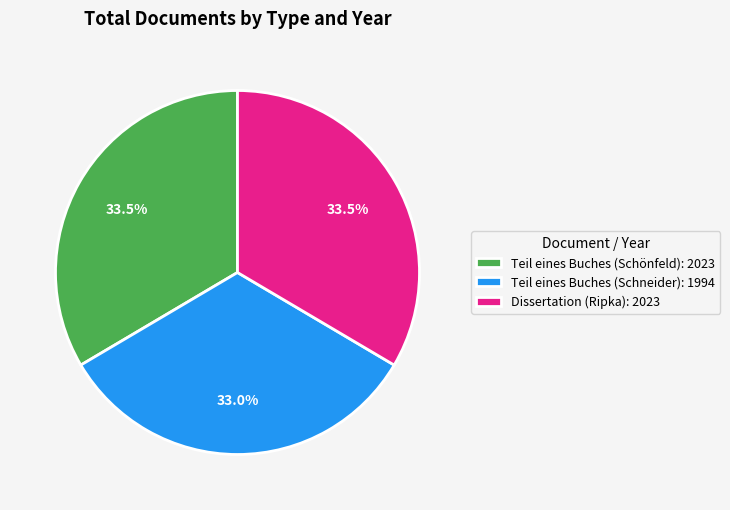

True or false: Teil eines Buches (Schneider) accounts for 47% of the total.

False